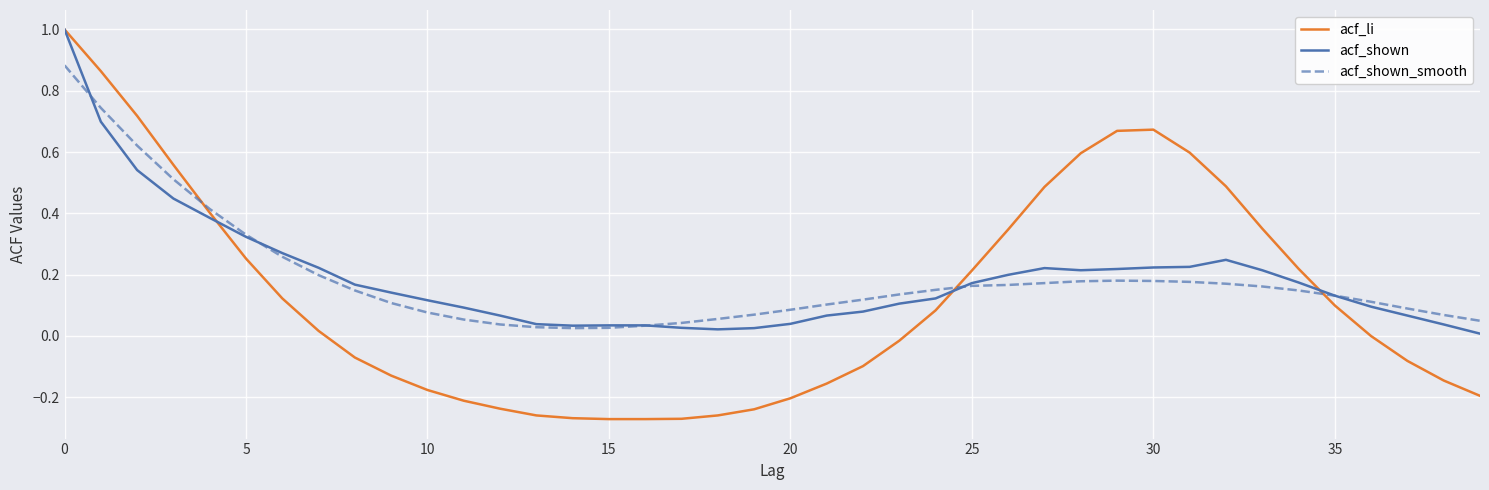

What is the greatest value displayed?

1.0